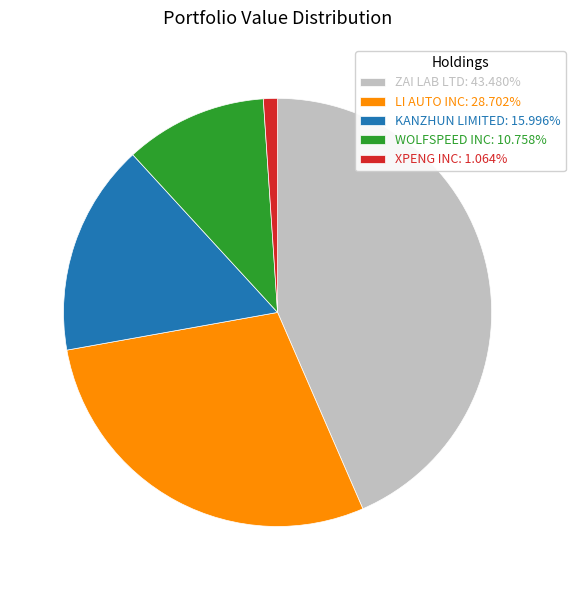

Combined, do KANZHUN LIMITED: 15.996% and ZAI LAB LTD: 43.480% account for over 50%?

Yes